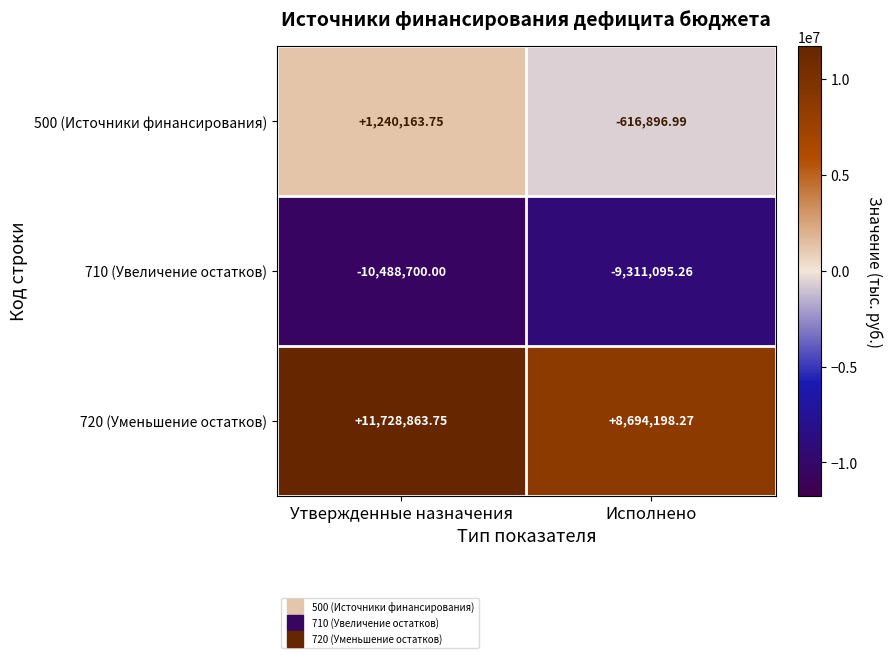

At which label does 720 (Уменьшение остатков) first exceed 11728863?

Утвержденные назначения